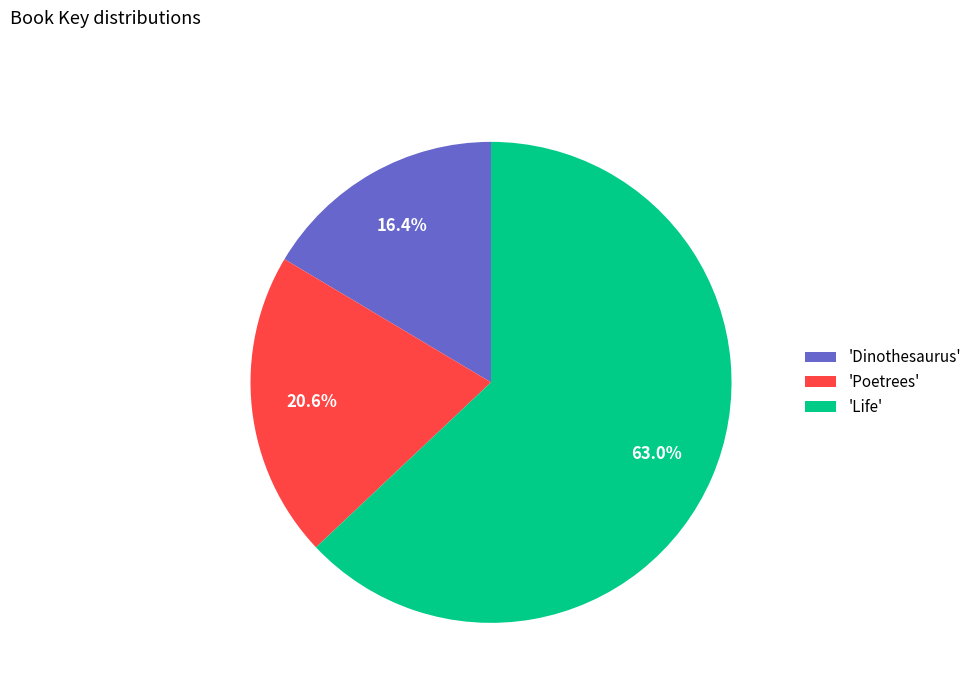

What is the ratio of the value at 'Dinothesaurus' to the value at 'Poetrees'?

0.8